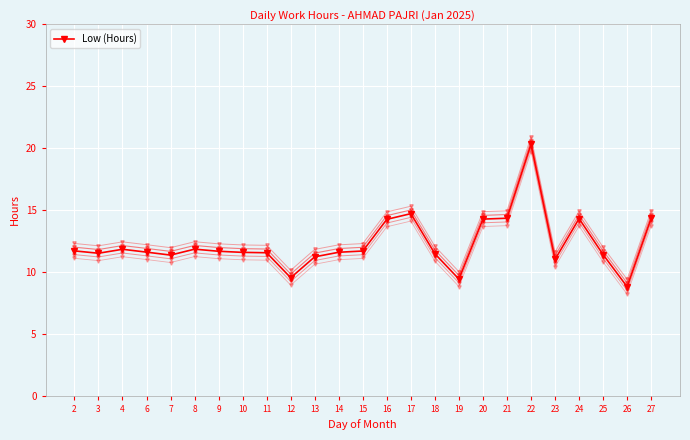

How many series are shown in this chart?

1